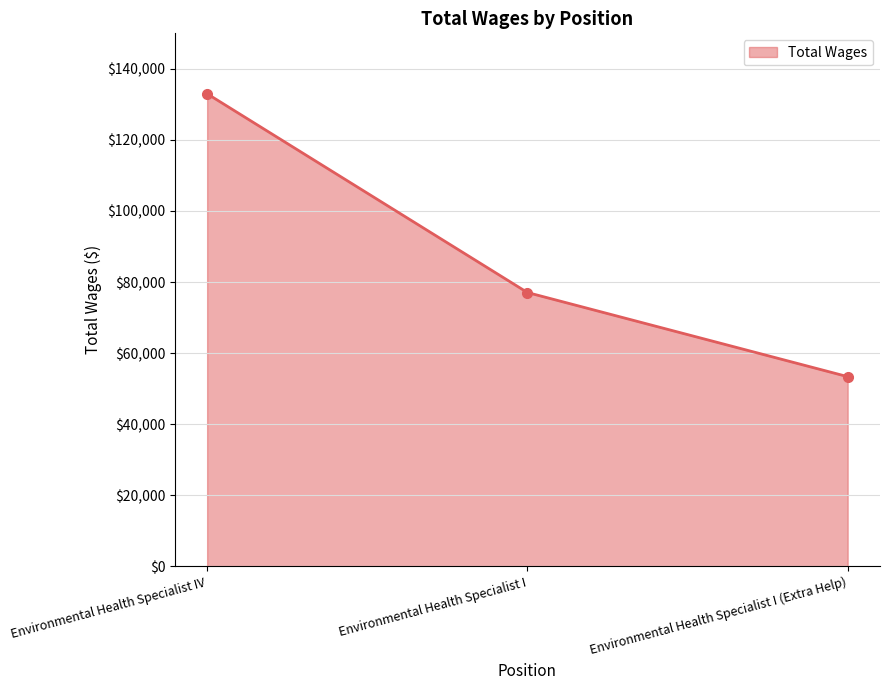

What is the label of the 1st point from the left?

Environmental Health Specialist IV